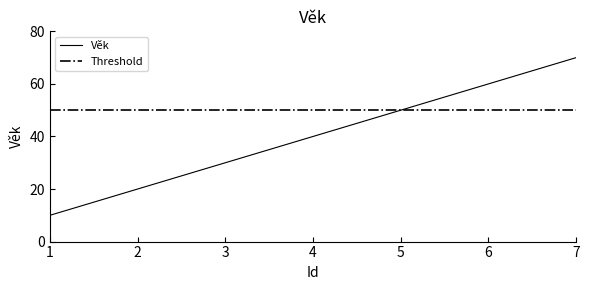

True or false: there are more than 1 points higher than both neighbors.

False